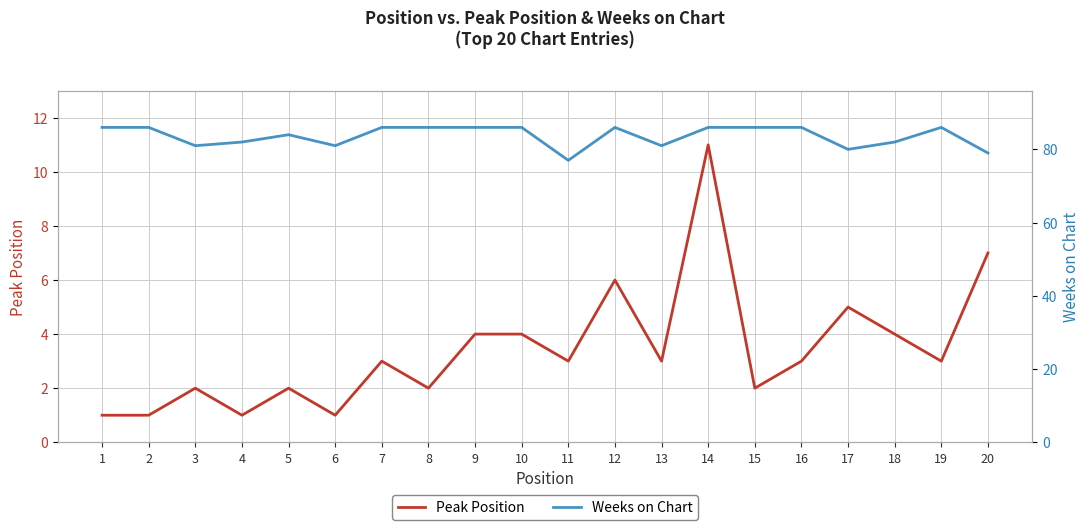

Rank the series by their average value, from lowest to highest.

Peak Position, Weeks on Chart